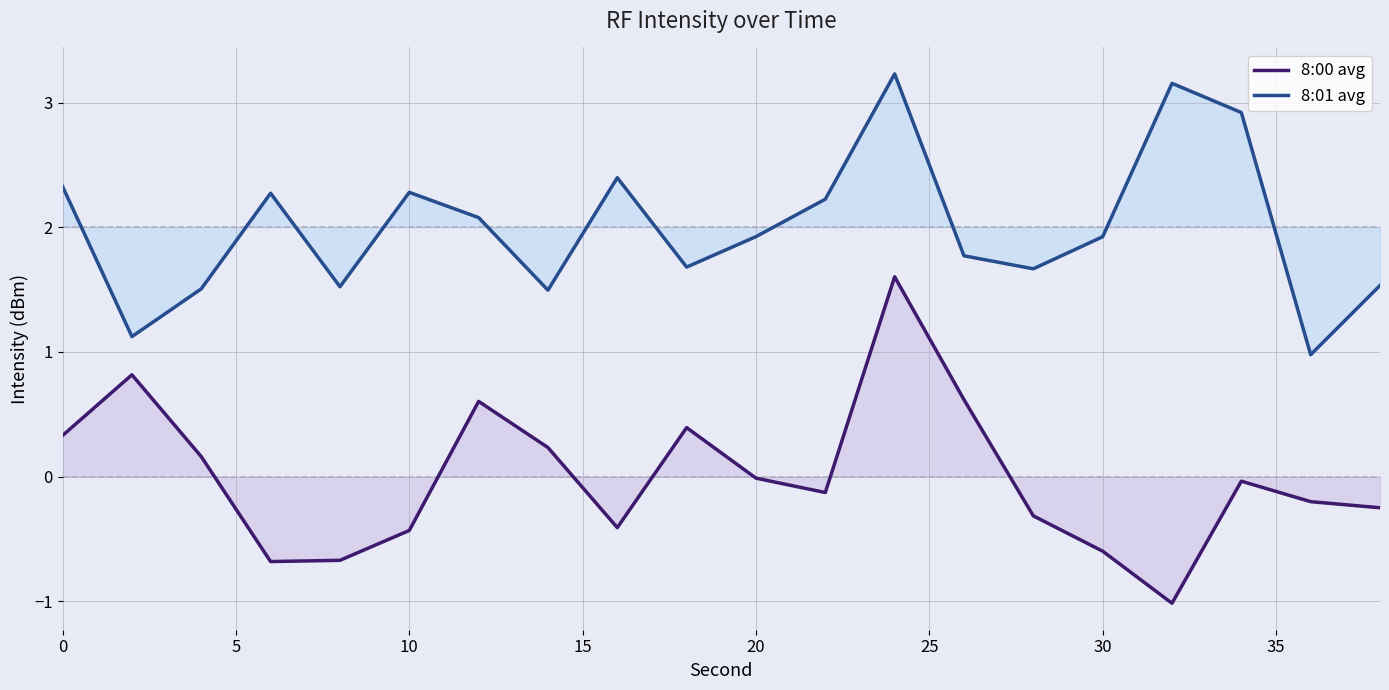

Rank the series at 30 from lowest to highest value.

8:00 avg, 8:01 avg